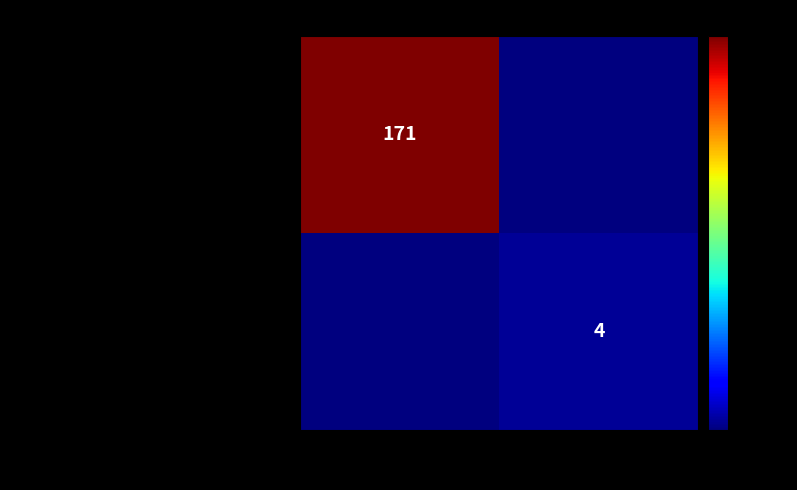

Is the value of 9fc6f070194b2e3b59505cd658… at 1 greater than the value of 841131a6b2bd8ac561df75fb385… at -1?

No